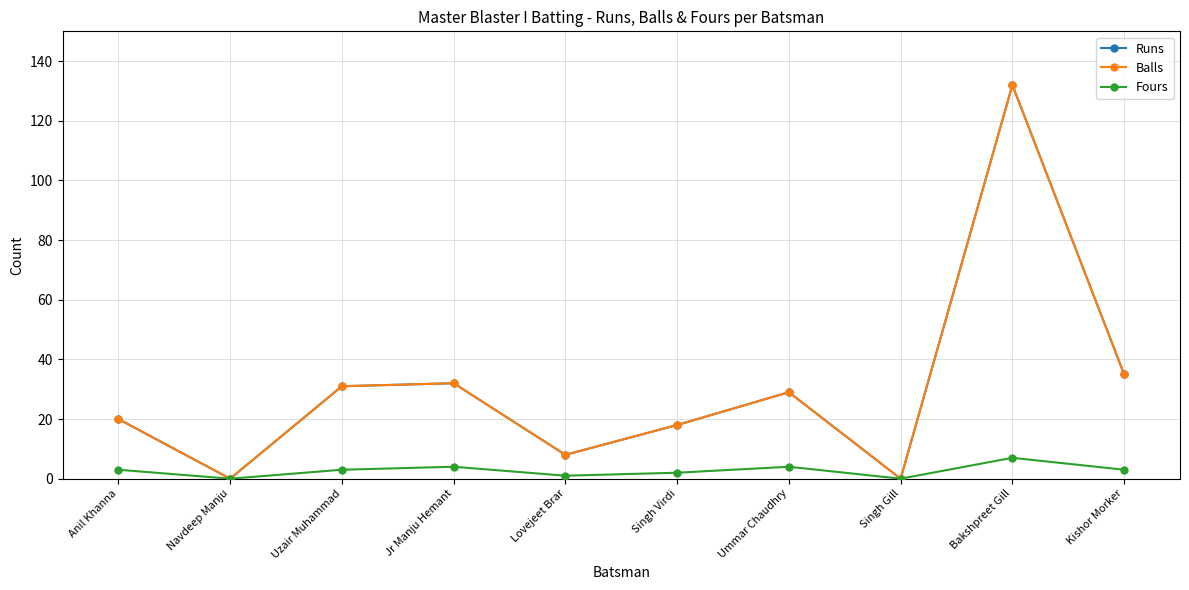

Which series changed the most between Uzair Muhammad and Jr Manju Hemant?

Runs